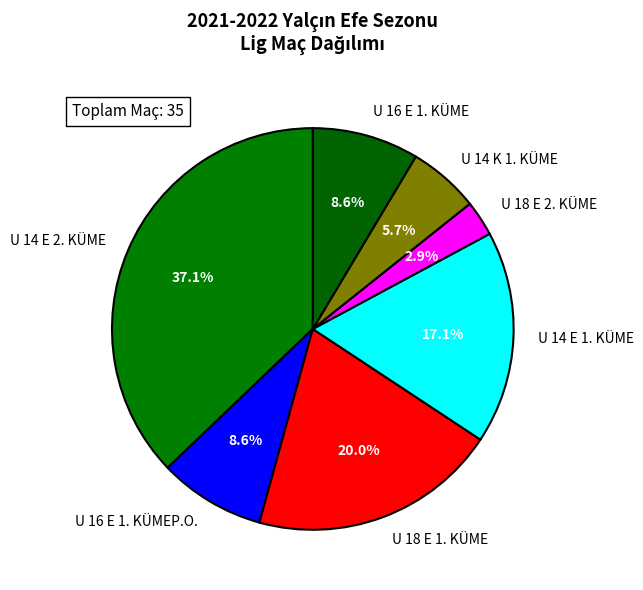

What is the ratio of the value at U 14 K 1. KÜME to the value at U 16 E 1. KÜME?

0.7